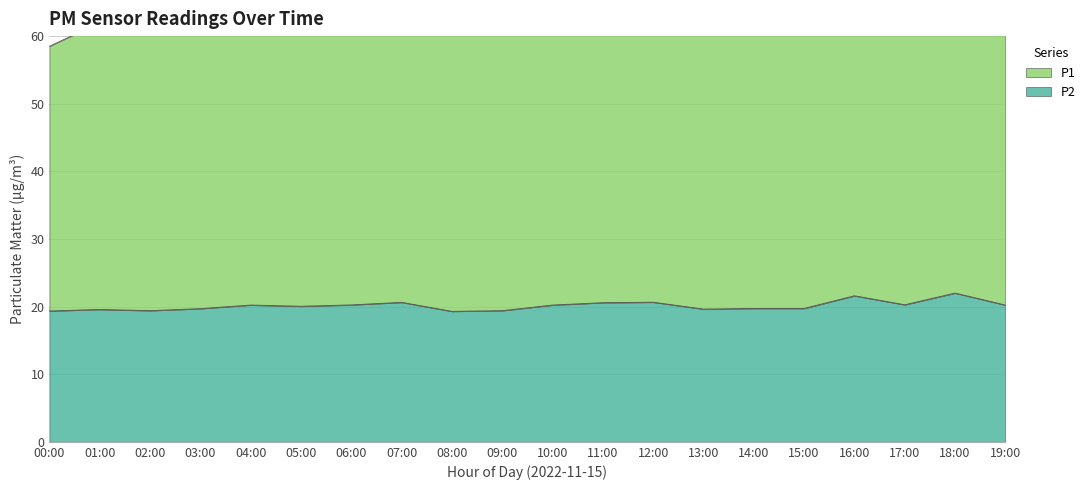

True or false: P1 has a value of 65.9 at 14:00.

True